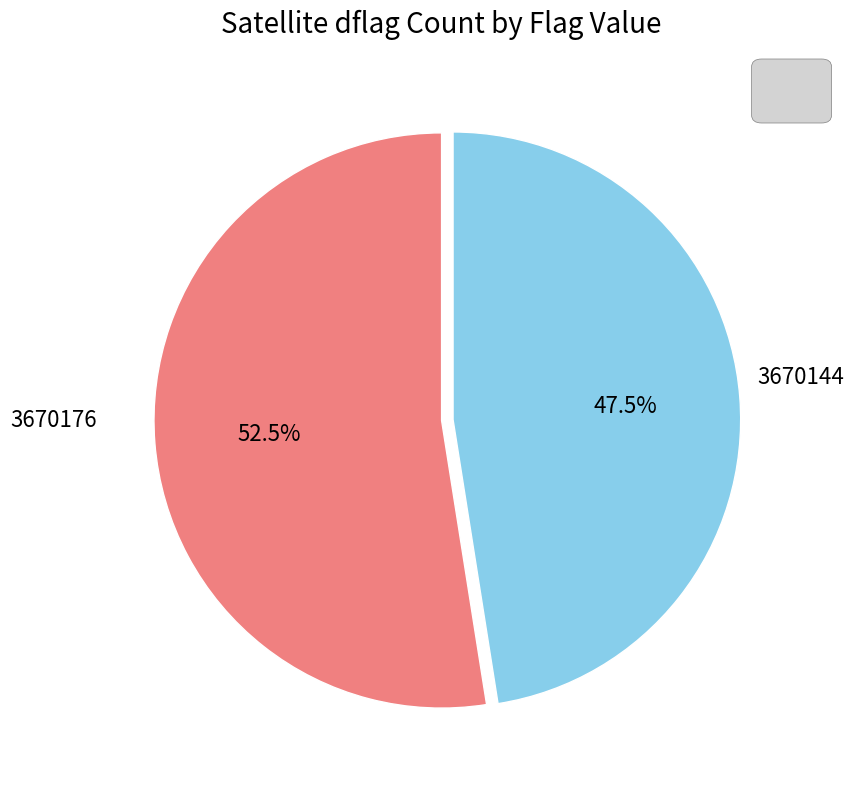

Is there a majority slice in this chart?

Yes